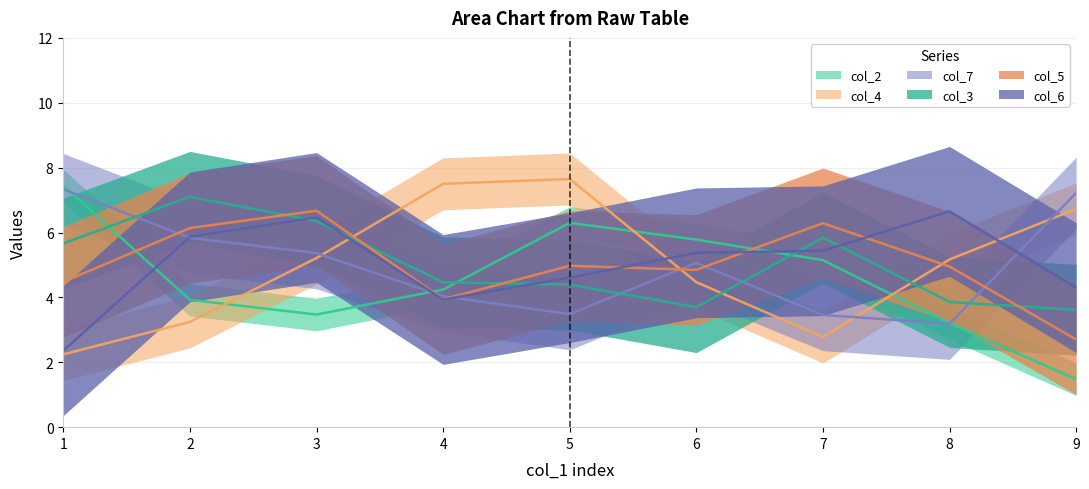

How many lines are shown in the chart?

6